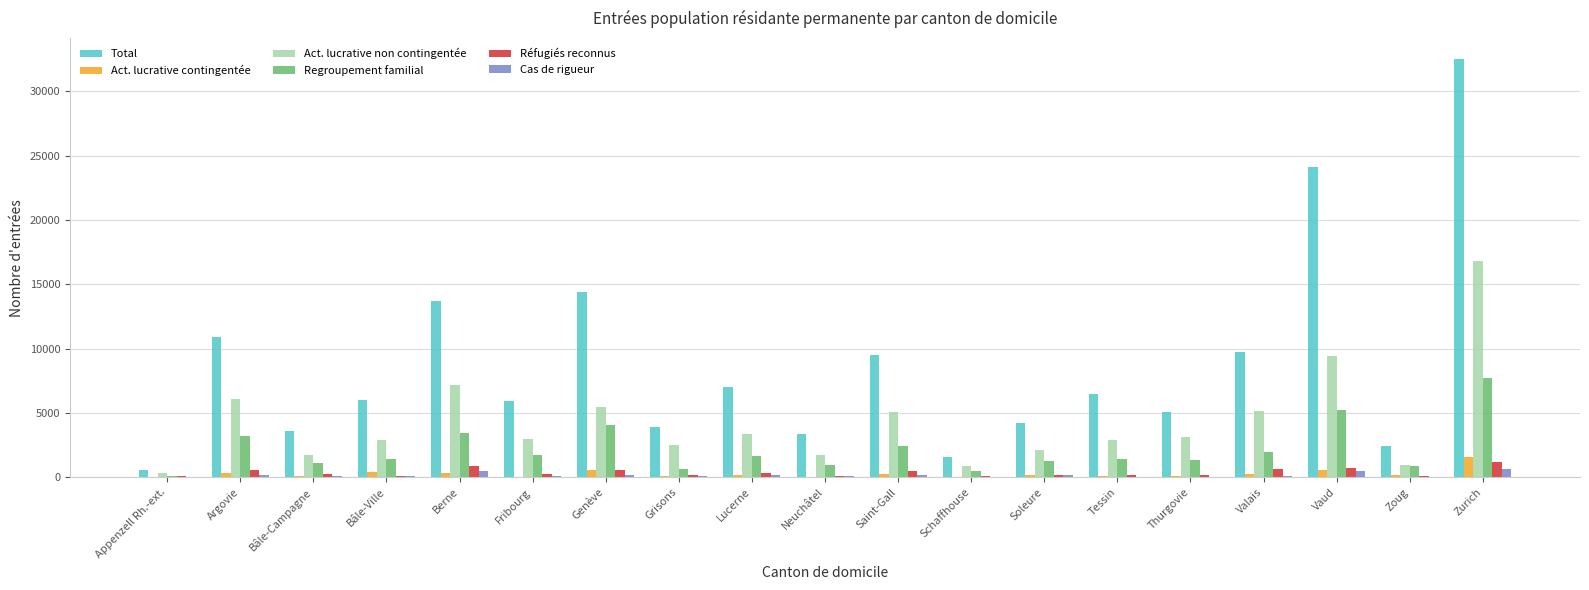

Which series changed the most between Bâle-Campagne and Genève?

Total